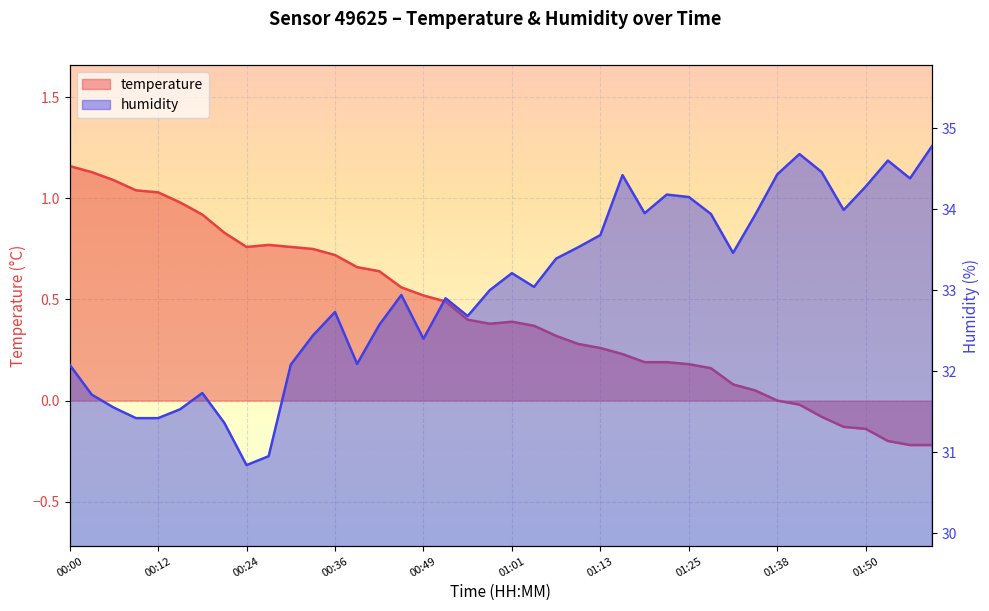

Is it true that temperature equals 0.0 at 01:31?

False